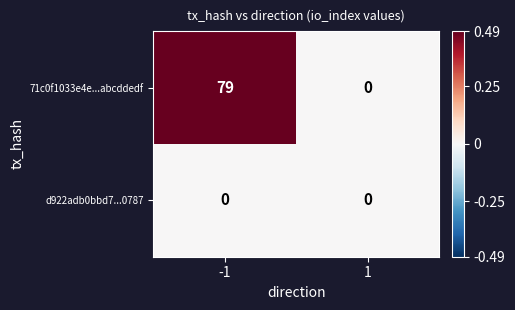

Rank the series at -1 from lowest to highest value.

d922adb0bbd7...0787, 71c0f1033e4e...abcddedf